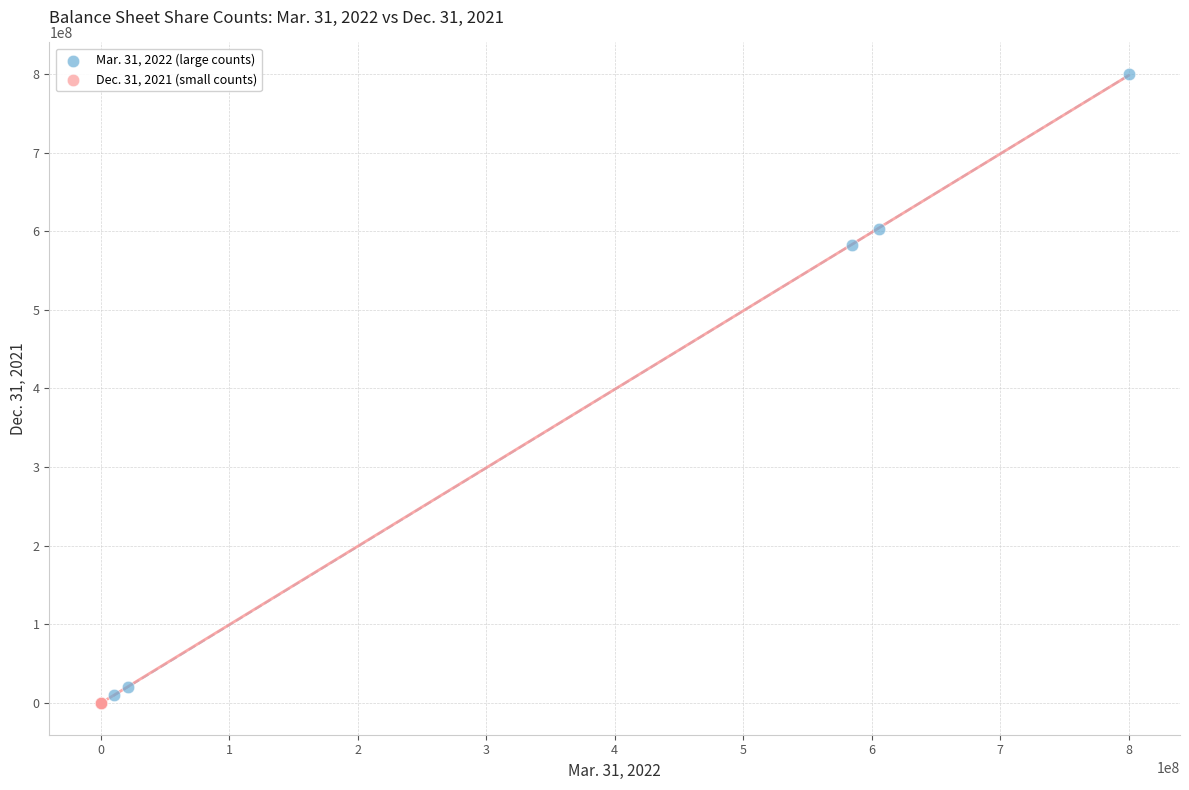

What are all the series names shown in the legend?

Mar. 31, 2022 (large counts), Dec. 31, 2021 (small counts)